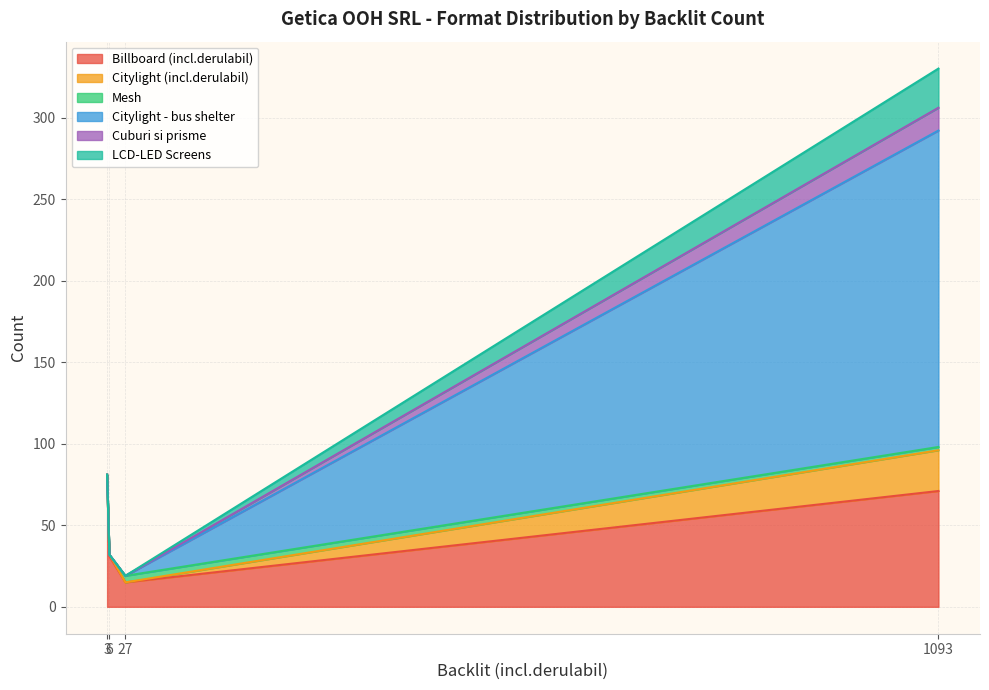

What is the highest value of the Billboard (incl.derulabil) series?

81